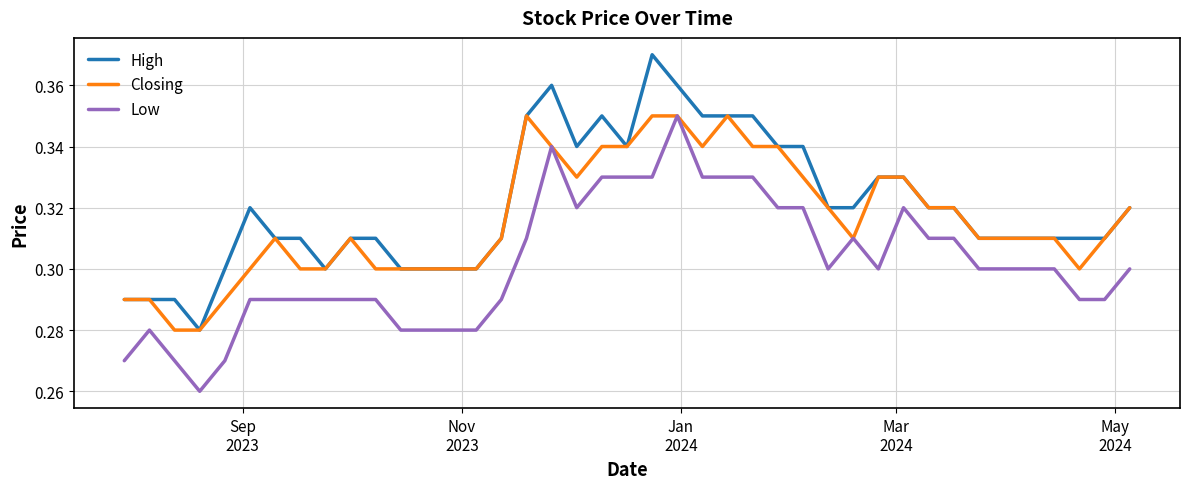

True or false: Low and High intersect in this chart.

False